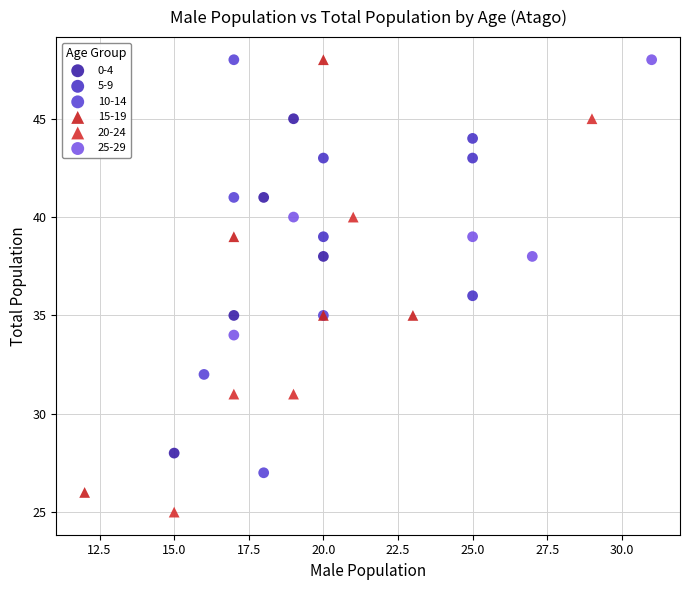

Which series has the widest spread of Y values?

15-19